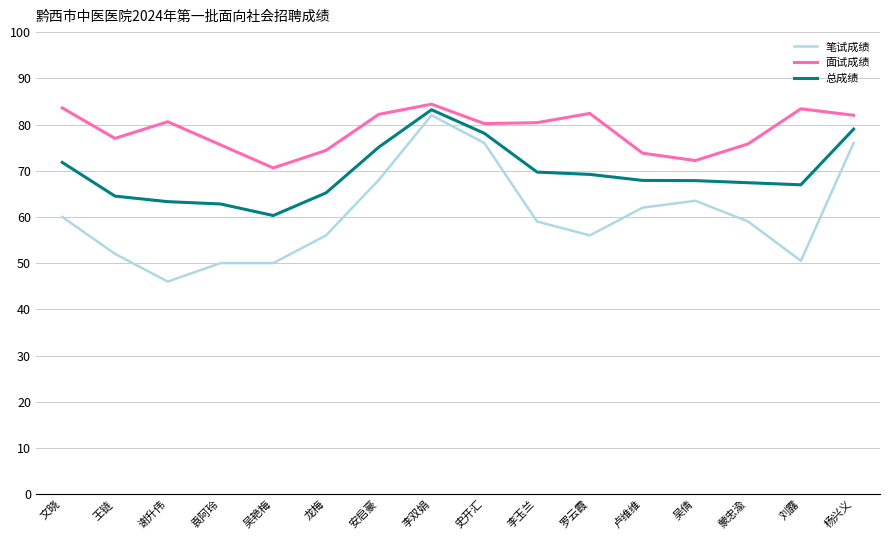

Is it true that 笔试成绩 equals 68.0 at 安启豪?

True